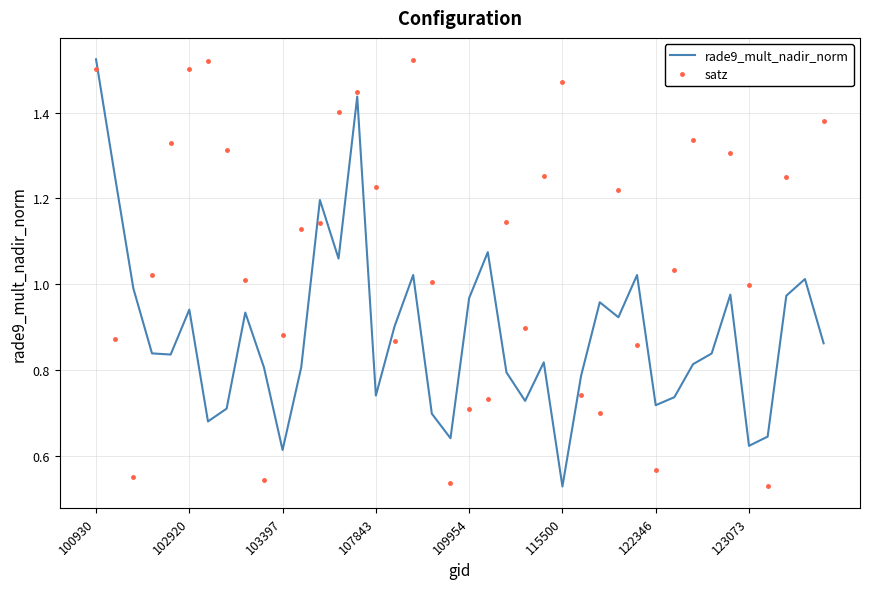

Is this an area chart (filled region under the line)?

No